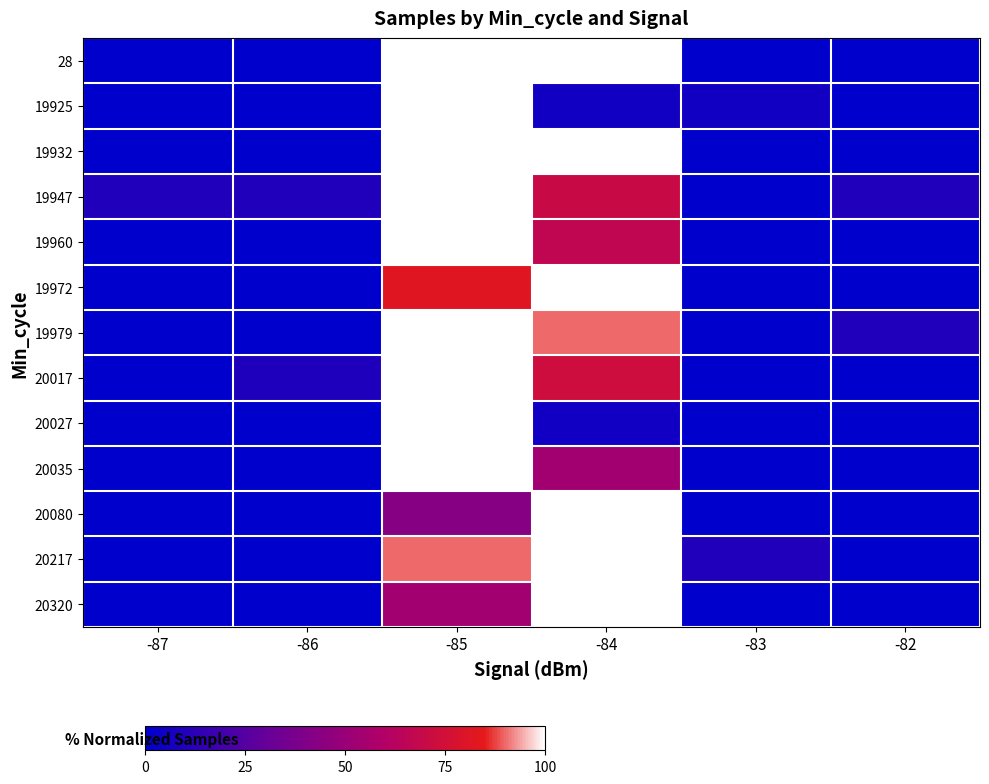

Reading right to left, list all the values displayed in this chart.

28: -82=0.0	-83=0.0	-84=100.0	-85=99.9	-86=0.0	-87=0.0
19925: -82=0.0	-83=5.6	-84=5.6	-85=100.0	-86=0.0	-87=0.0
19932: -82=0.0	-83=0.0	-84=100.0	-85=100.0	-86=0.0	-87=0.0
19947: -82=10.0	-83=0.0	-84=70.0	-85=100.0	-86=10.0	-87=10.0
19960: -82=0.0	-83=0.0	-84=66.7	-85=100.0	-86=0.0	-87=0.0
19972: -82=0.0	-83=0.0	-84=100.0	-85=81.8	-86=0.0	-87=0.0
19979: -82=10.0	-83=0.0	-84=90.0	-85=100.0	-86=0.0	-87=0.0
20017: -82=0.0	-83=0.0	-84=72.7	-85=100.0	-86=9.1	-87=0.0
20027: -82=0.0	-83=0.0	-84=5.3	-85=100.0	-86=0.0	-87=0.0
20035: -82=0.0	-83=0.0	-84=53.8	-85=100.0	-86=0.0	-87=0.0
20080: -82=0.0	-83=0.0	-84=100.0	-85=42.8	-86=0.0	-87=0.0
20217: -82=0.0	-83=10.0	-84=100.0	-85=90.1	-86=0.0	-87=0.0
20320: -82=0.0	-83=0.0	-84=100.0	-85=53.8	-86=0.0	-87=0.0